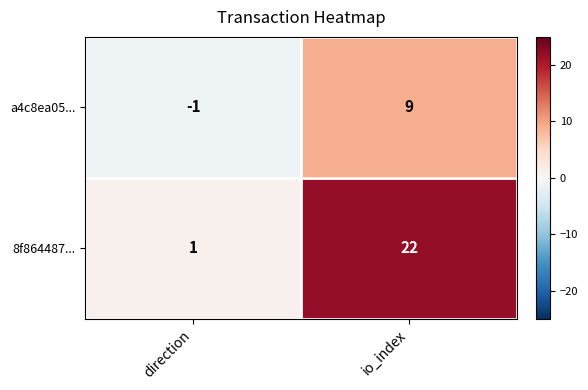

Where is 8f864487... nearest to the value 11?

direction